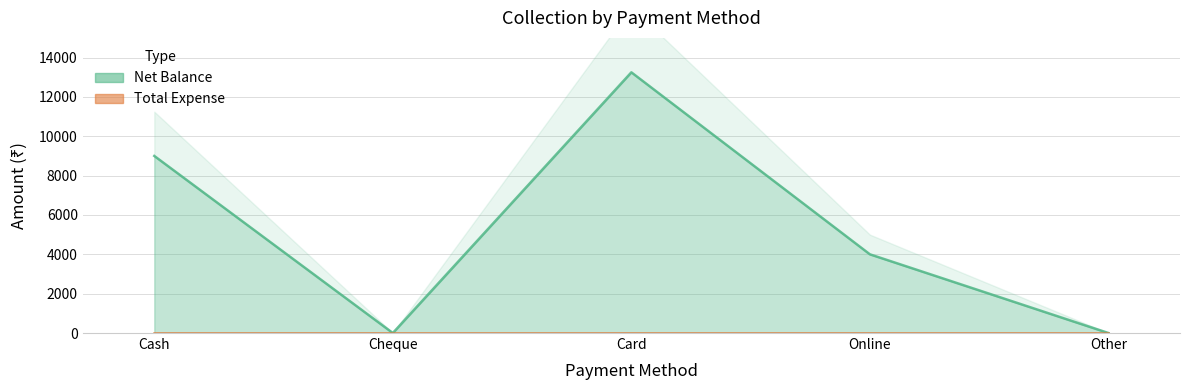

The value at Cash is 9000. True or false?

True